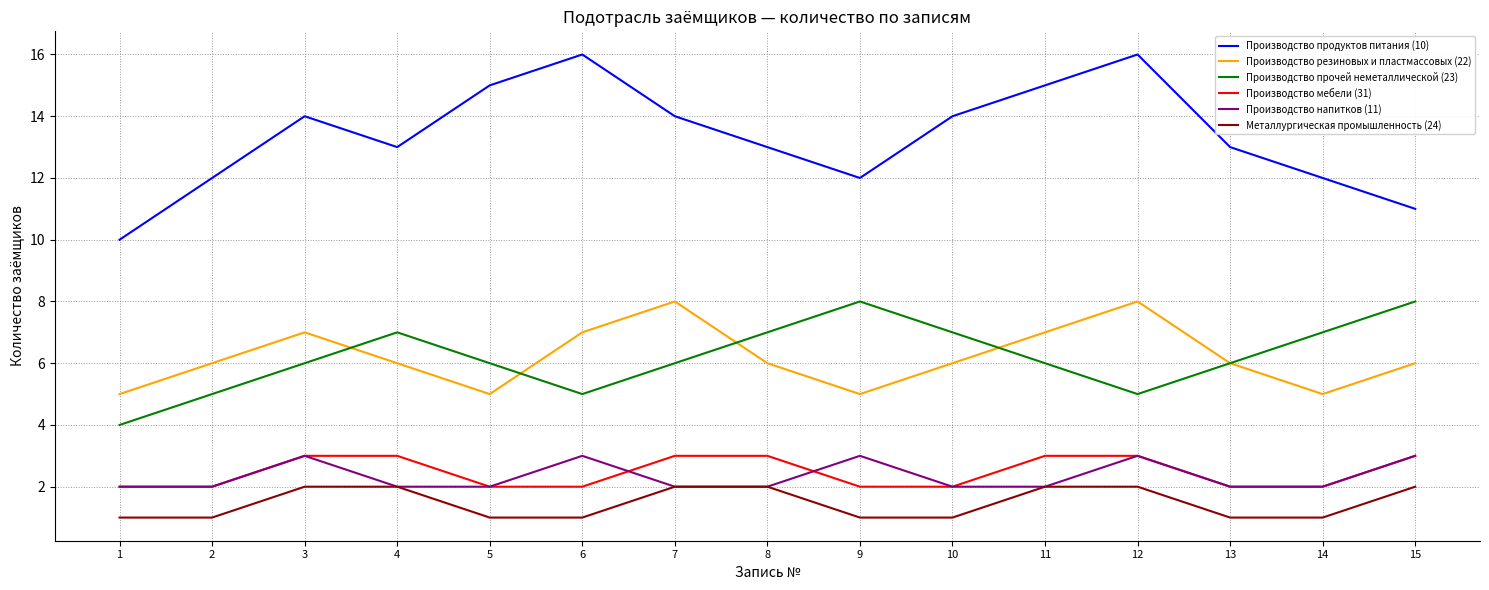

The value of Производство напитков (11) at 2 is 2. True or false?

True